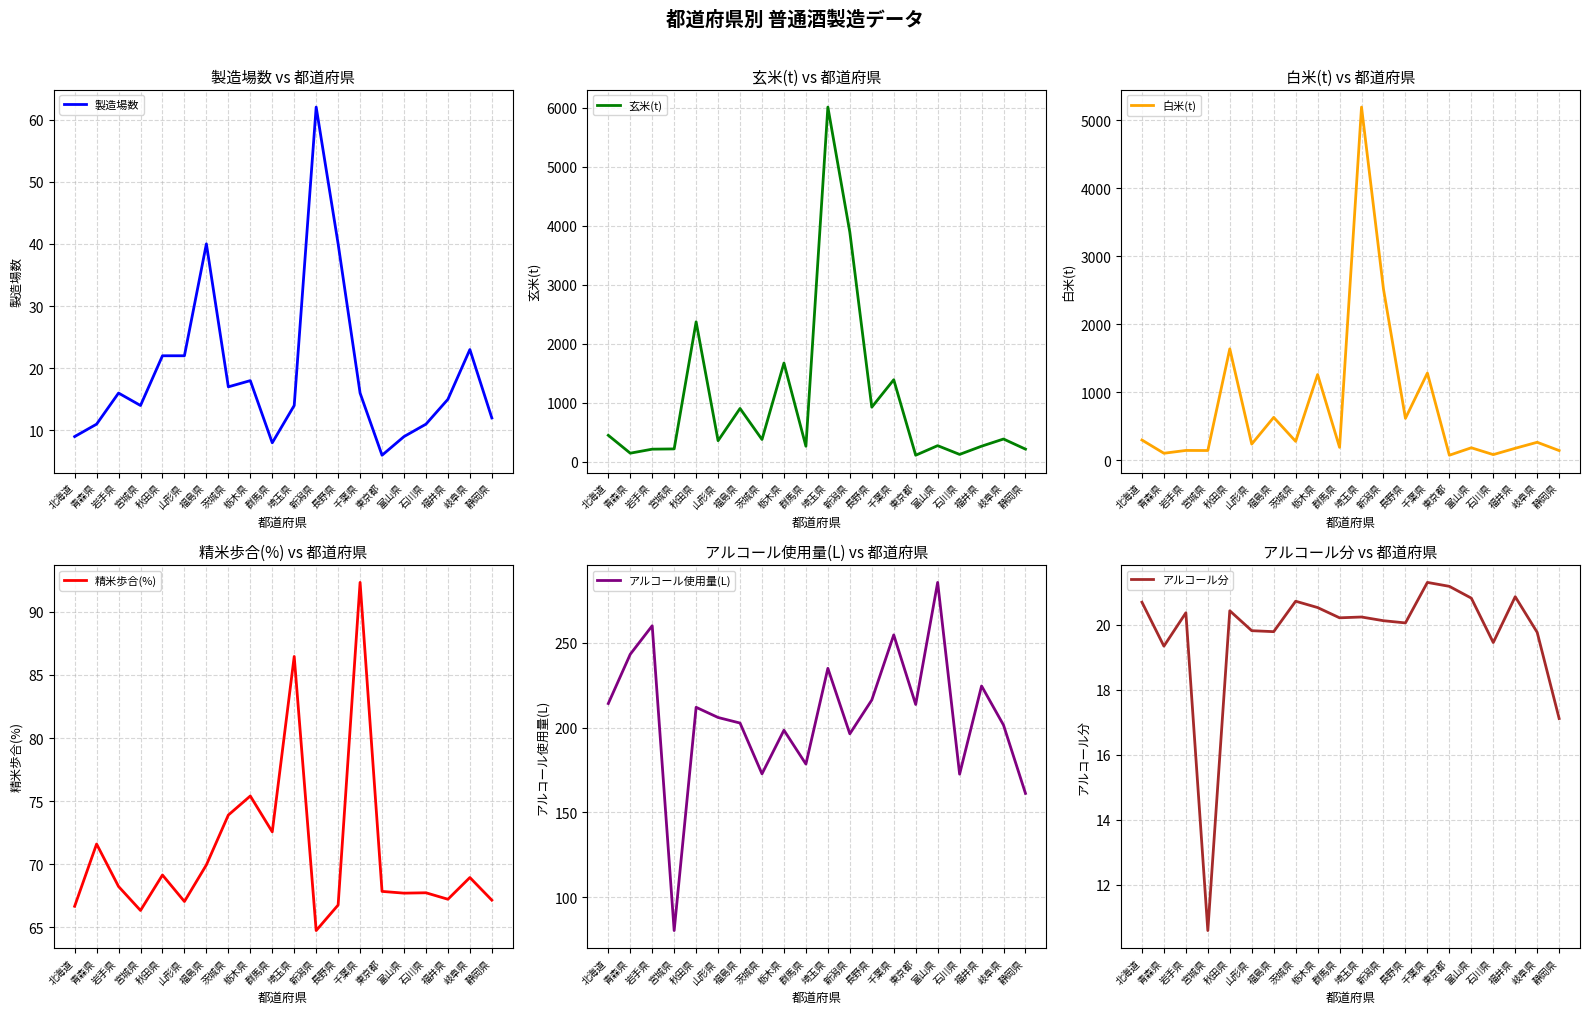

What is the smallest value displayed?

6.0